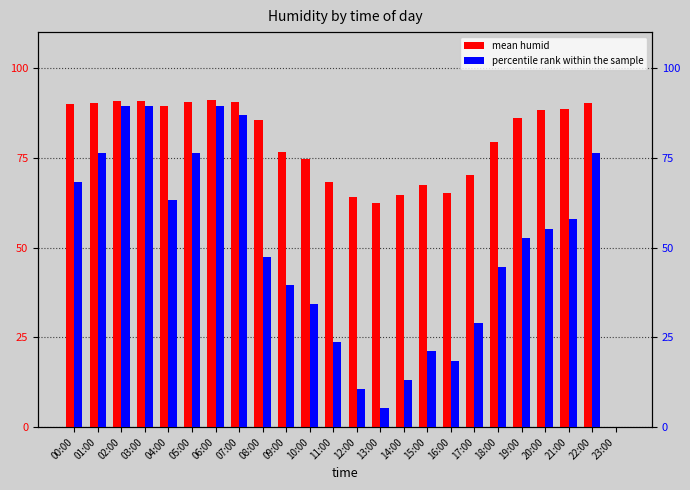

What are all the series names shown in the legend?

mean humid, percentile rank within the sample